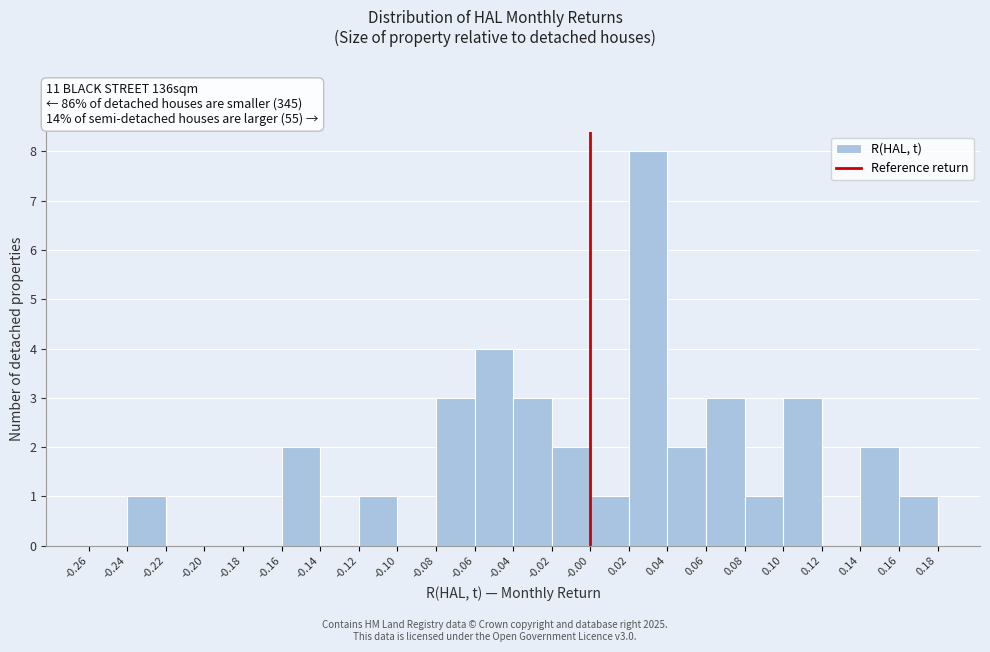

What is the height of the bar covering 0.02 to 0.04 on the x-axis? The values are not printed on the chart, so give them approximately, as read against the axis.

8